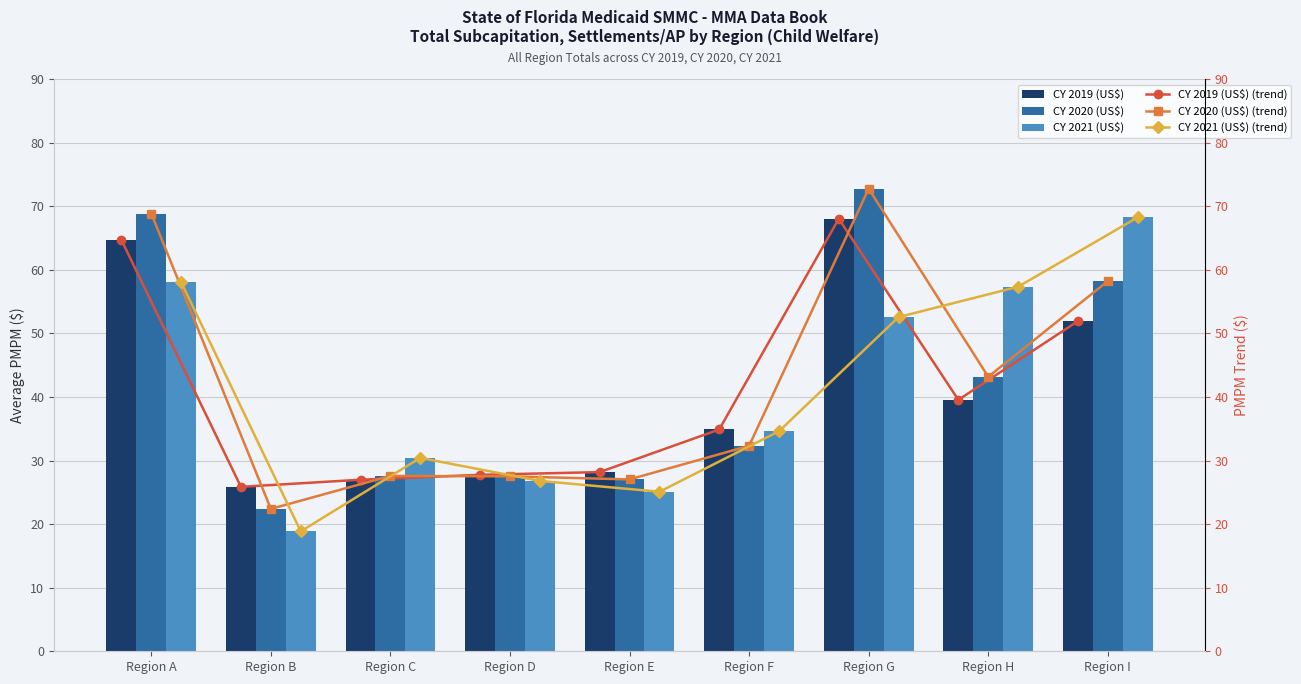

Is it true that CY 2020 (US$) equals 11.6 at Region C?

False